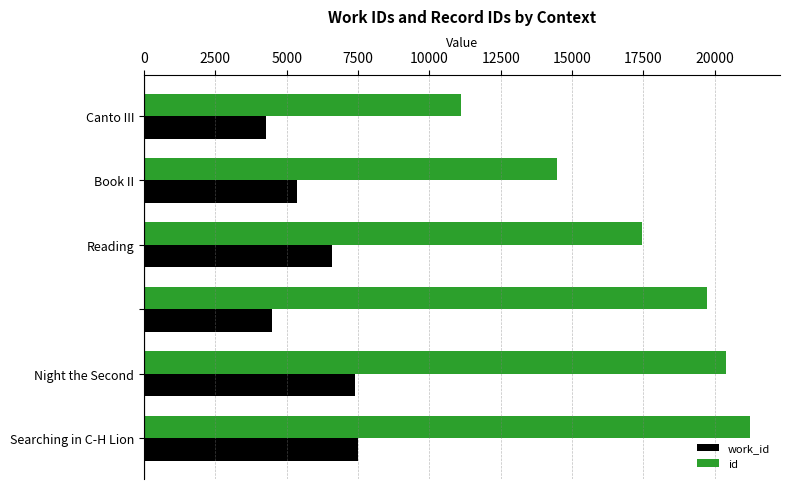

What is the difference between the maximum and minimum values in the id series?

10117